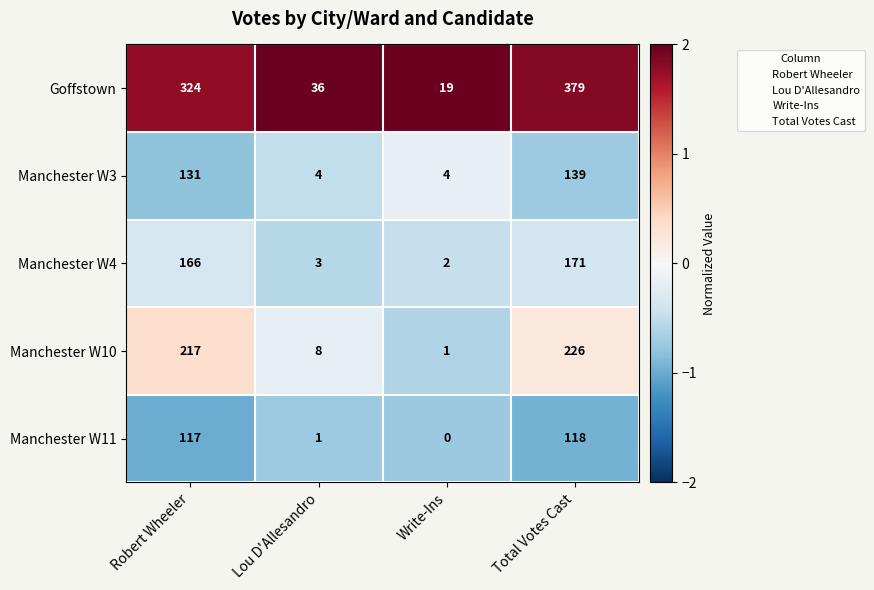

What is the approximate value of Manchester W3 at Robert Wheeler, to the nearest 10?

130